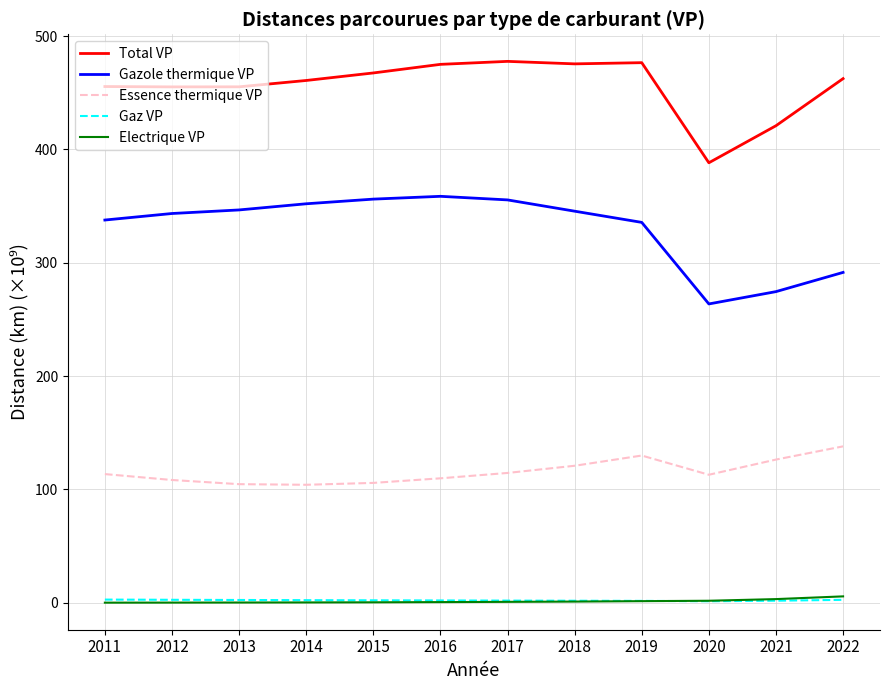

The Gazole thermique VP series shows 536.1 at 2011. True or false?

False